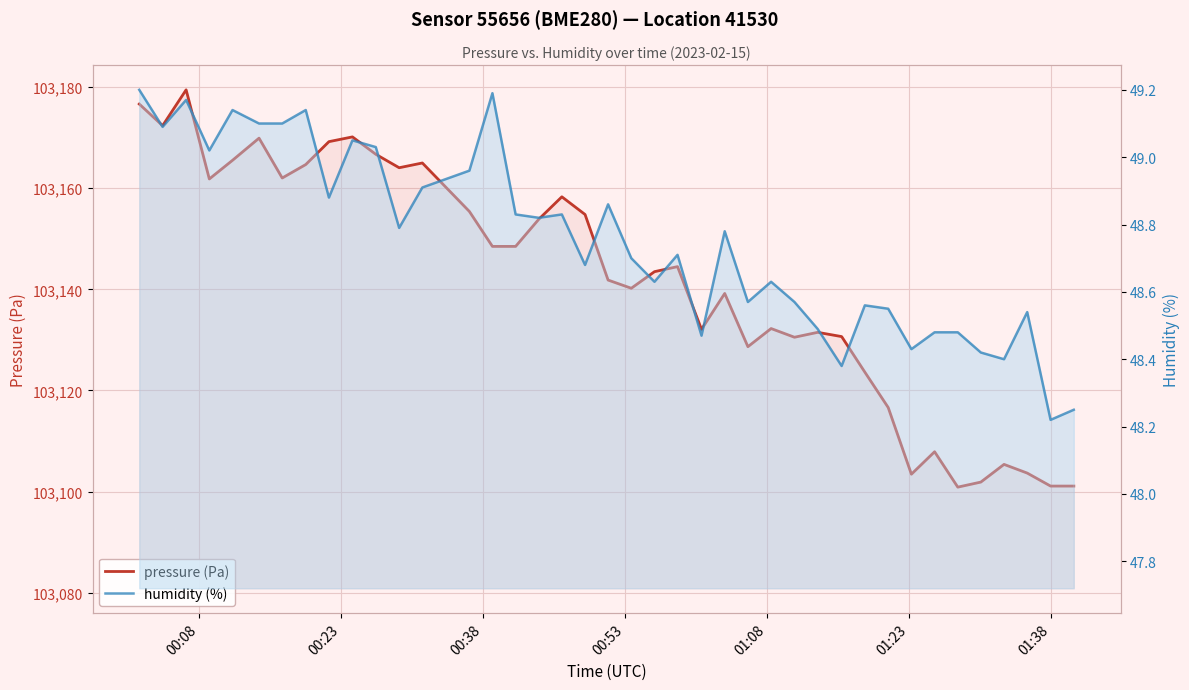

Is the value of humidity (%) at 23 greater than the value of pressure (Pa) at 24?

No